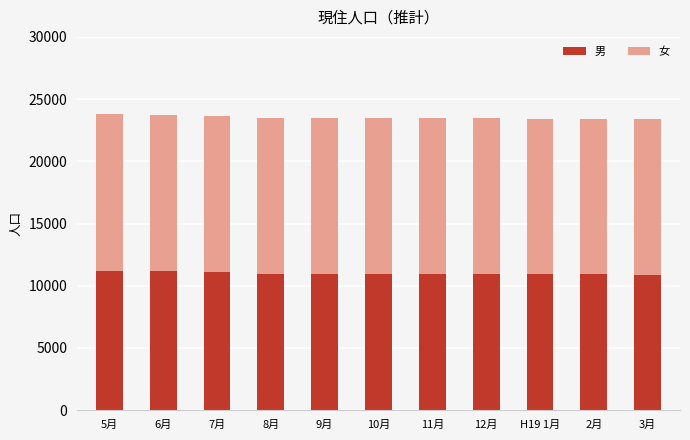

What is the total value across all series at 8月?

23482